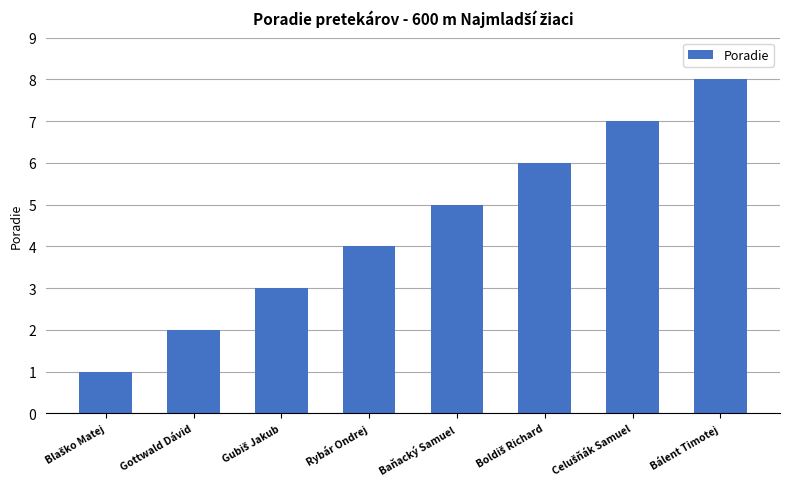

Is it true that the value at Bálent Timotej is 12?

False